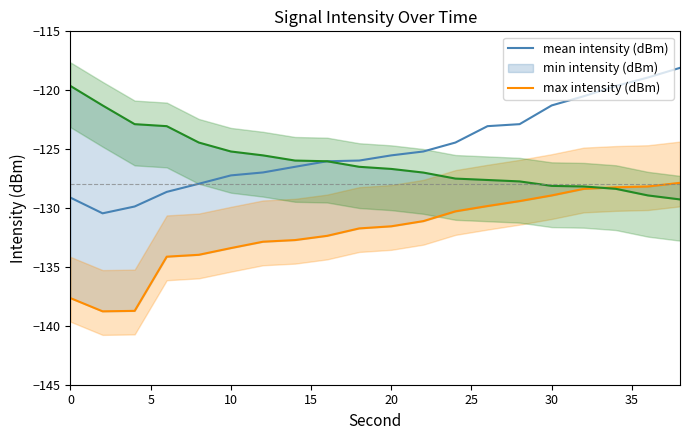

What is the maximum value for mean intensity (dBm)?

-118.1